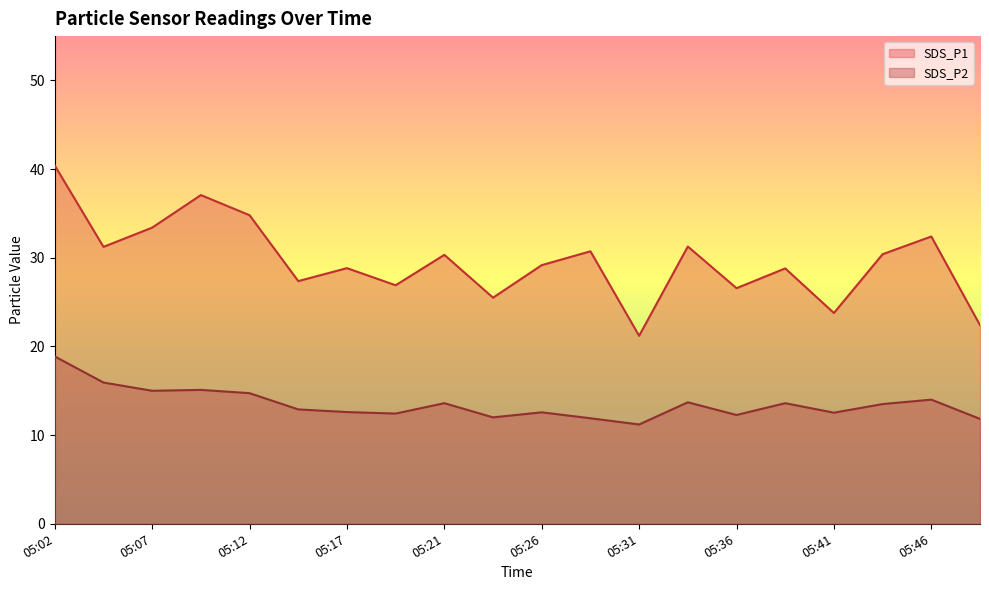

Reading left to right, list all the values displayed in this chart.

SDS_P1: 05:02=40.4	05:04=31.2	05:07=33.4	05:09=37.1	05:12=34.8	05:14=27.4	05:17=28.8	05:19=26.9	05:21=30.3	05:24=25.5	05:26=29.2	05:29=30.7	05:31=21.2	05:34=31.3	05:36=26.6	05:39=28.8	05:41=23.8	05:44=30.4	05:46=32.4	05:48=22.4
SDS_P2: 05:02=18.9	05:04=15.9	05:07=15.0	05:09=15.1	05:12=14.7	05:14=12.9	05:17=12.6	05:19=12.4	05:21=13.6	05:24=12.0	05:26=12.6	05:29=11.9	05:31=11.2	05:34=13.7	05:36=12.3	05:39=13.6	05:41=12.5	05:44=13.5	05:46=14.0	05:48=11.8